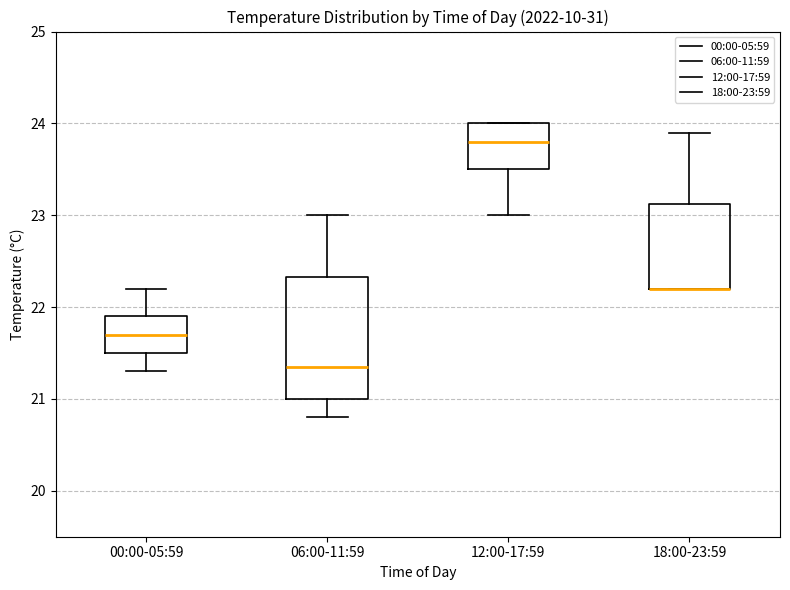

Where does the median line of the box for 00:00-05:59 sit on the y-axis? The values are not printed on the chart, so give them approximately, as read against the axis.

21.7